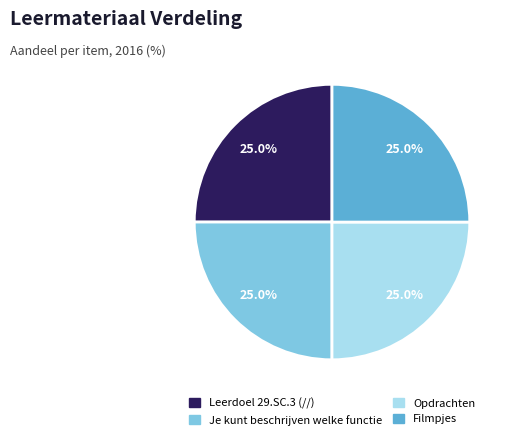

The Filmpjes slice represents 25% of the pie. True or false?

True